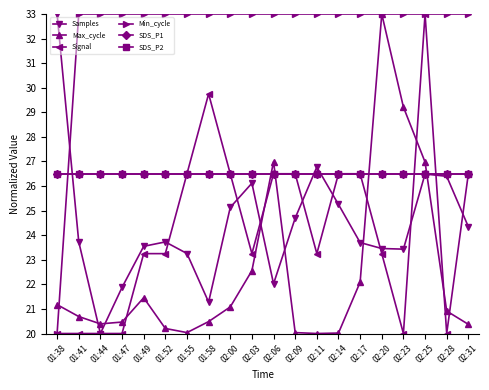

Reading left to right, list all the values displayed in this chart.

Samples: 01:38=33.0	01:41=23.7	01:44=20.0	01:47=21.9	01:49=23.5	01:52=23.7	01:55=23.3	01:58=21.3	02:00=25.1	02:03=26.1	02:06=22.0	02:09=24.7	02:11=26.8	02:14=25.3	02:17=23.7	02:20=23.5	02:23=23.4	02:25=26.5	02:28=26.4	02:31=24.3
Max_cycle: 01:38=21.2	01:41=20.7	01:44=20.4	01:47=20.5	01:49=21.5	01:52=20.2	01:55=20.0	01:58=20.5	02:00=21.1	02:03=22.6	02:06=27.0	02:09=20.0	02:11=20.0	02:14=20.0	02:17=22.1	02:20=33.0	02:23=29.2	02:25=27.0	02:28=20.9	02:31=20.4
Signal: 01:38=20.0	01:41=20.0	01:44=20.0	01:47=20.0	01:49=23.2	01:52=23.2	01:55=26.5	01:58=29.8	02:00=26.5	02:03=23.2	02:06=26.5	02:09=26.5	02:11=23.2	02:14=26.5	02:17=26.5	02:20=23.2	02:23=20.0	02:25=33.0	02:28=20.0	02:31=26.5
Min_cycle: 01:38=20.0	01:41=33.0	01:44=33.0	01:47=33.0	01:49=33.0	01:52=33.0	01:55=33.0	01:58=33.0	02:00=33.0	02:03=33.0	02:06=33.0	02:09=33.0	02:11=33.0	02:14=33.0	02:17=33.0	02:20=33.0	02:23=33.0	02:25=33.0	02:28=33.0	02:31=33.0
SDS_P1: 01:38=26.5	01:41=26.5	01:44=26.5	01:47=26.5	01:49=26.5	01:52=26.5	01:55=26.5	01:58=26.5	02:00=26.5	02:03=26.5	02:06=26.5	02:09=26.5	02:11=26.5	02:14=26.5	02:17=26.5	02:20=26.5	02:23=26.5	02:25=26.5	02:28=26.5	02:31=26.5
SDS_P2: 01:38=26.5	01:41=26.5	01:44=26.5	01:47=26.5	01:49=26.5	01:52=26.5	01:55=26.5	01:58=26.5	02:00=26.5	02:03=26.5	02:06=26.5	02:09=26.5	02:11=26.5	02:14=26.5	02:17=26.5	02:20=26.5	02:23=26.5	02:25=26.5	02:28=26.5	02:31=26.5